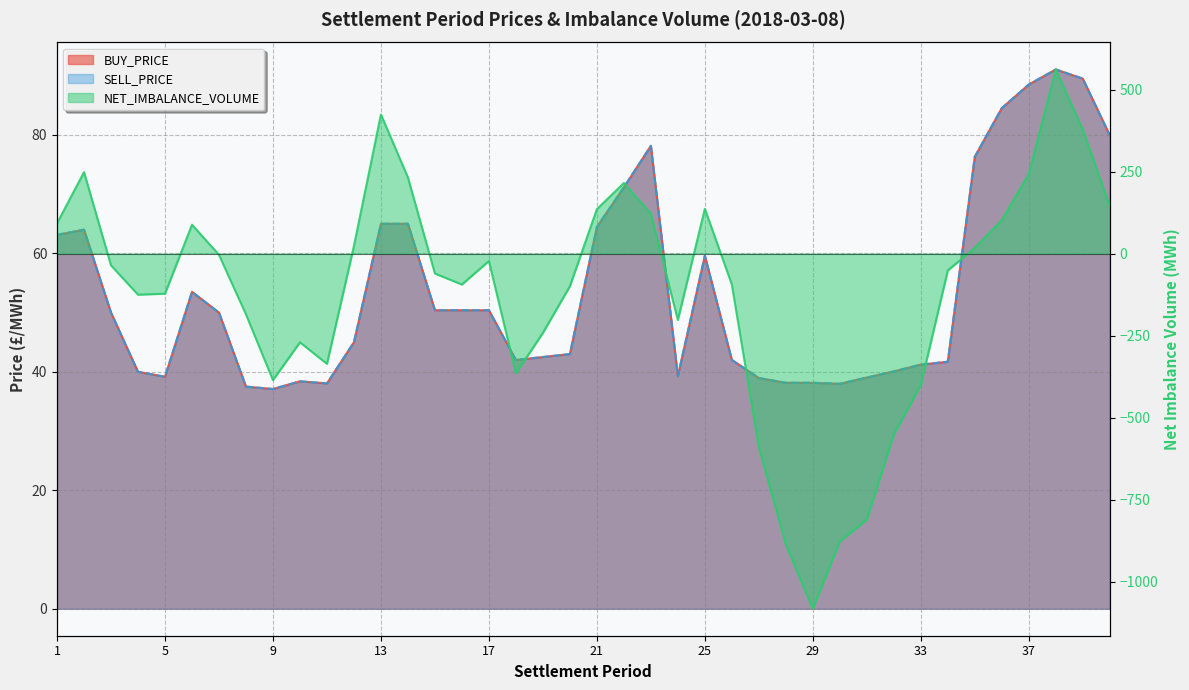

Where is BUY_PRICE nearest to the value 64?

2